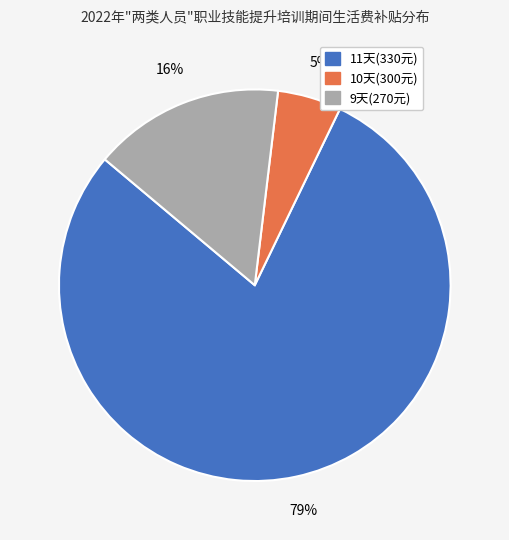

To the nearest percent, what is the difference between the largest and smallest slice percentages?

74%